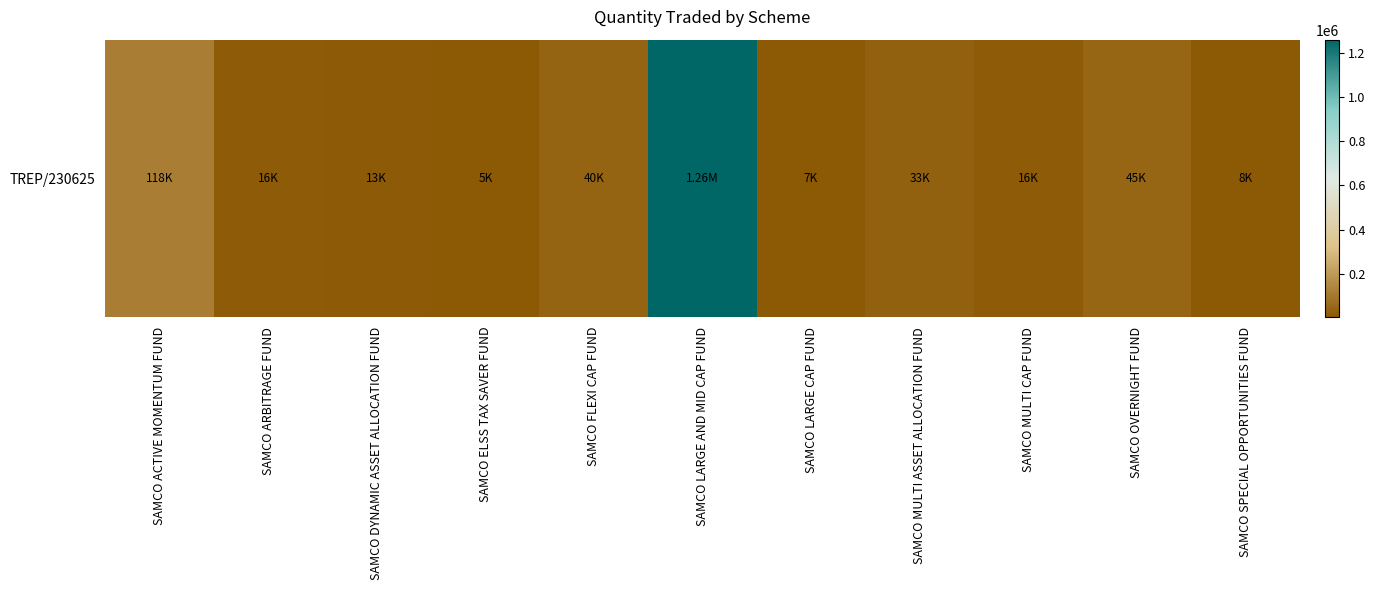

What is the minimum value shown in the chart?

5000